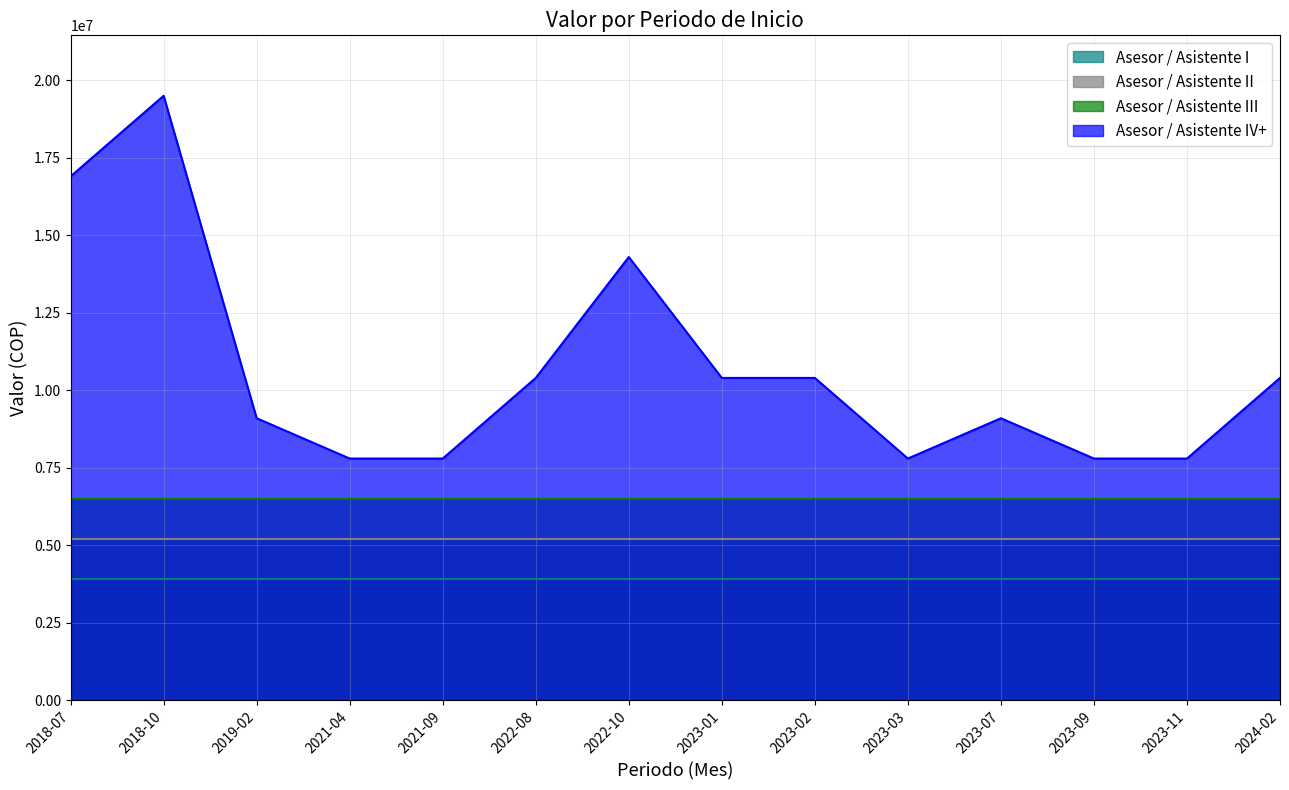

True or false: Asesor / Asistente I and Asesor / Asistente III cross at least once.

False